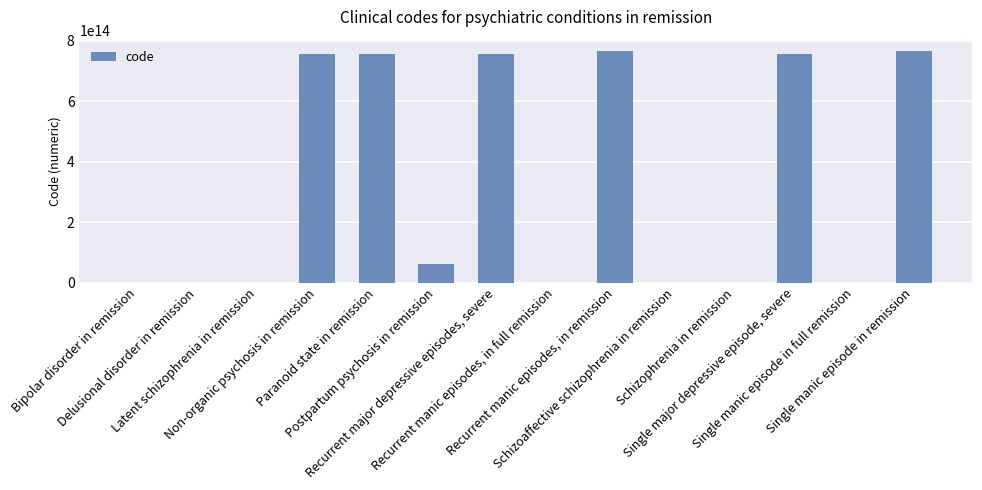

Which has a higher value, Recurrent manic episodes, in remission or Single major depressive episode, severe?

Recurrent manic episodes, in remission